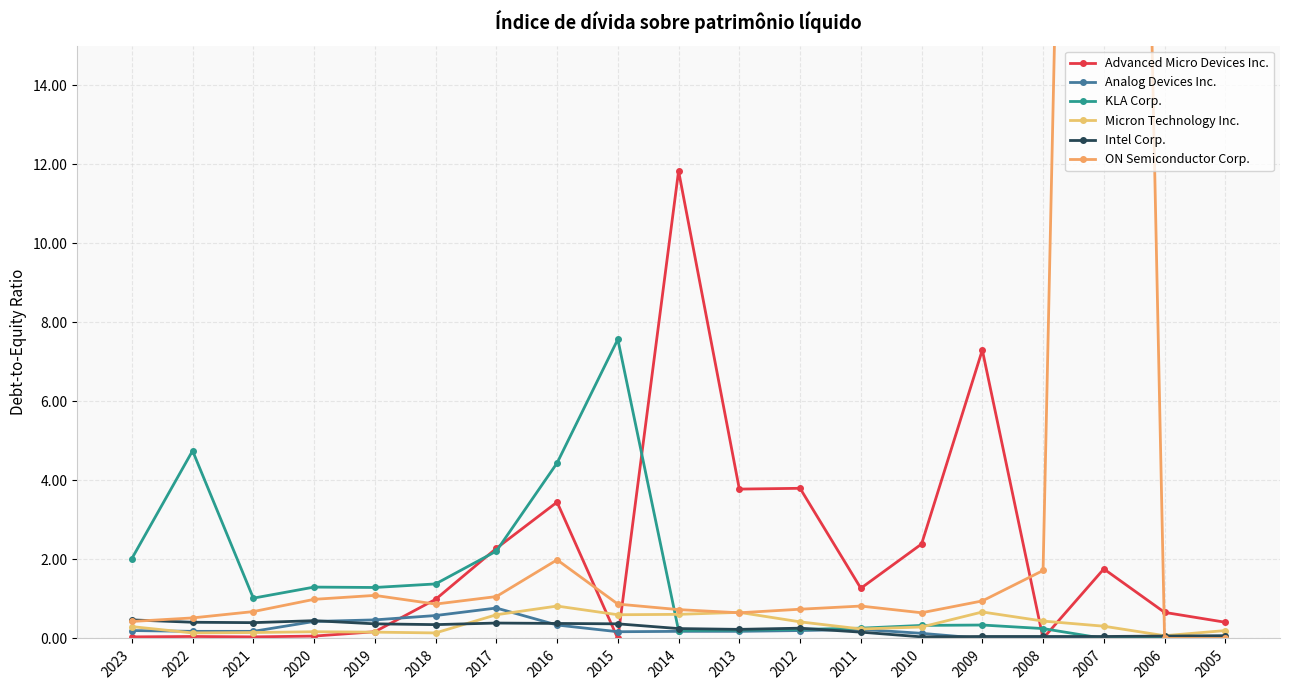

At which category is the sum across all series the highest?

2007